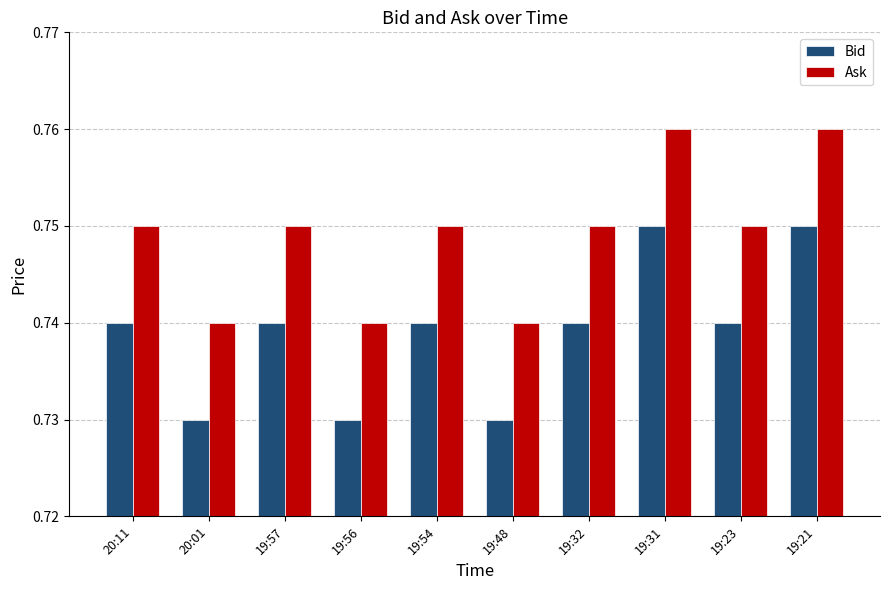

How many Ask values are between 0 and 1?

10